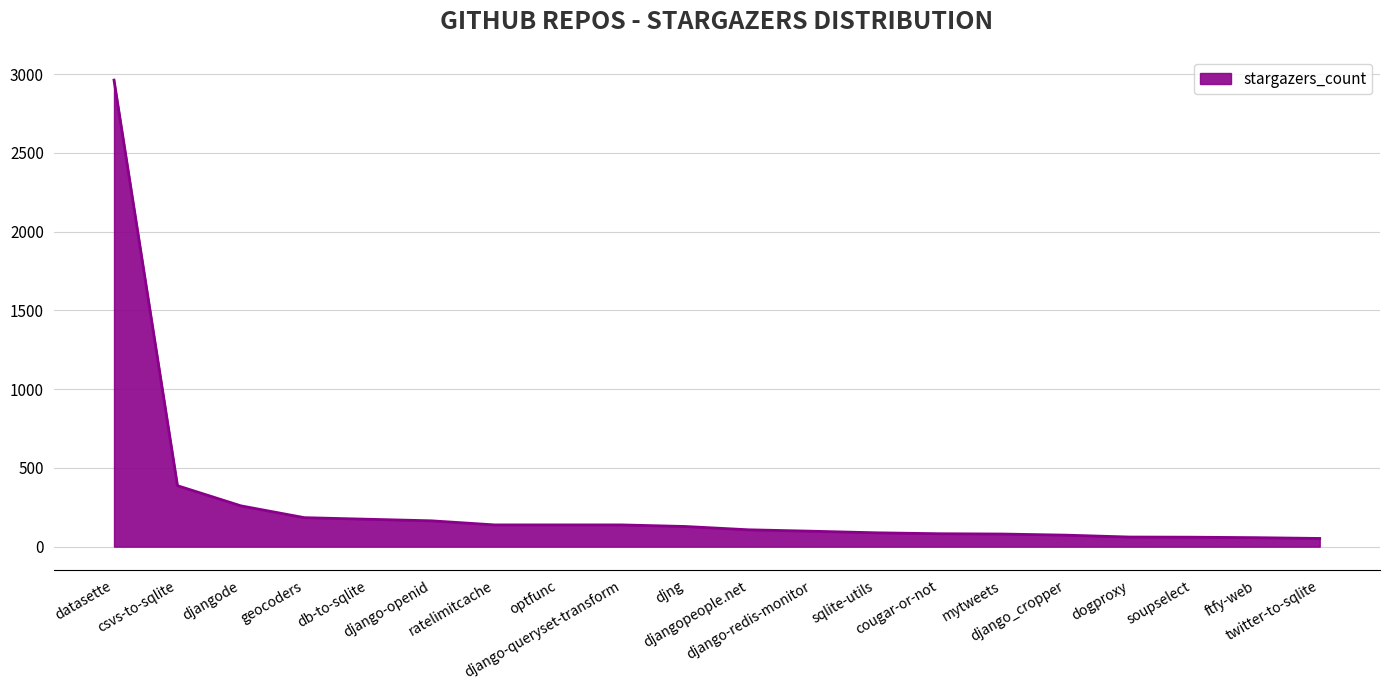

The value at django-queryset-transform is 138. True or false?

True